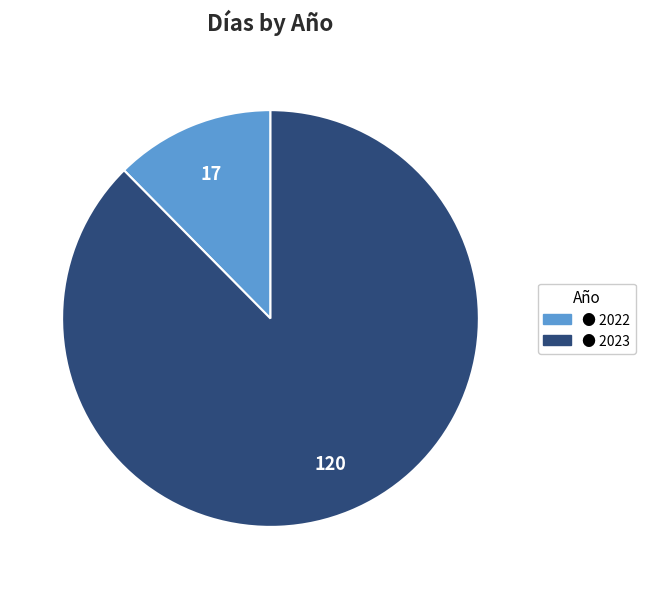

Is there a majority slice in this chart?

Yes